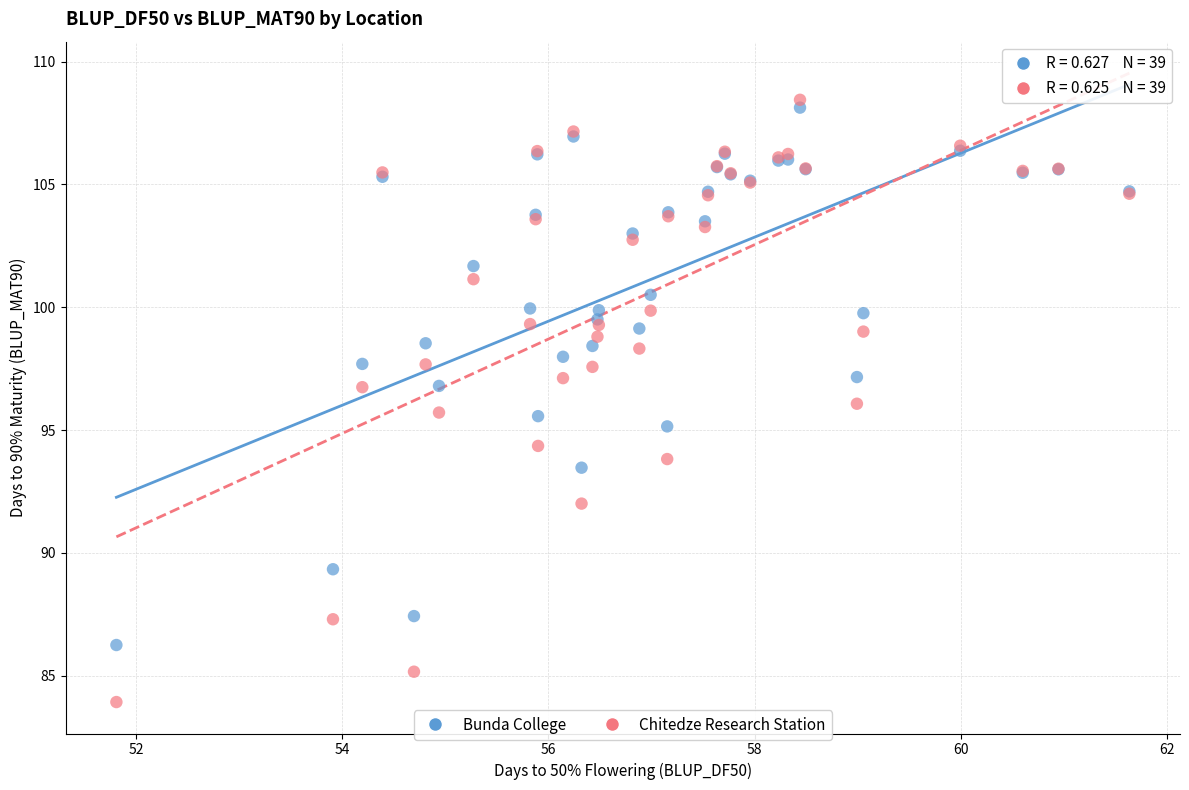

What are all the series names shown in the legend?

Bunda College, Chitedze Research Station